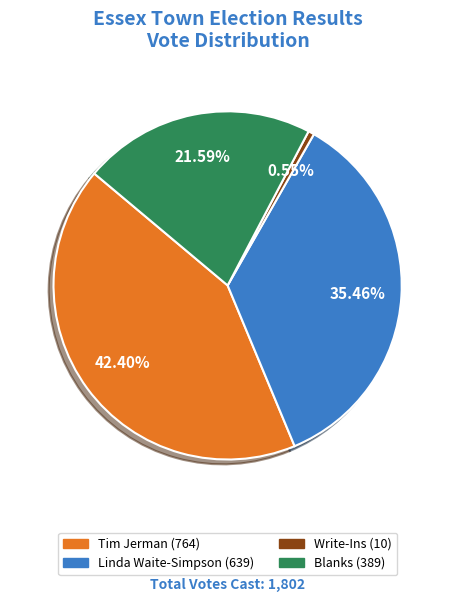

How many slices are in this pie chart?

4